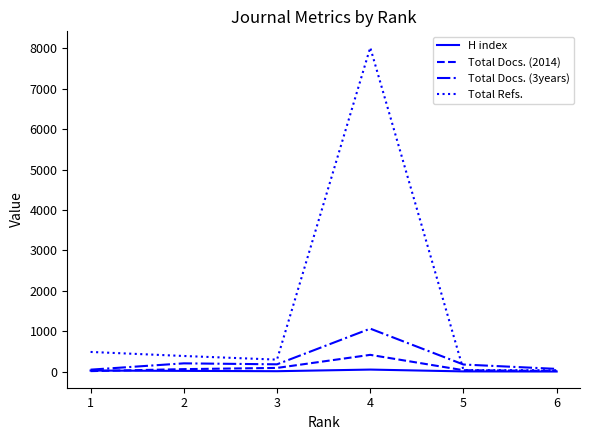

Which series has the largest total across all categories?

Total Refs.